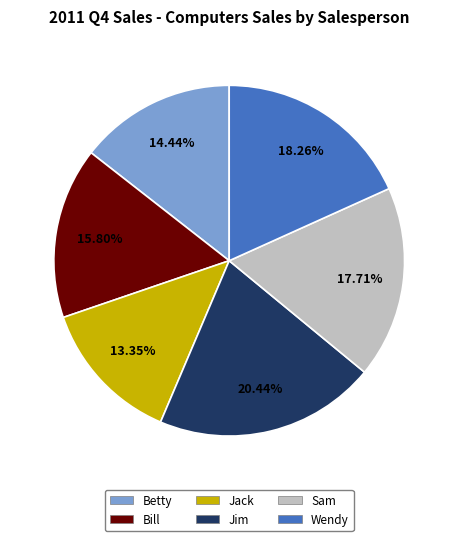

Which slice is the smallest?

Jack